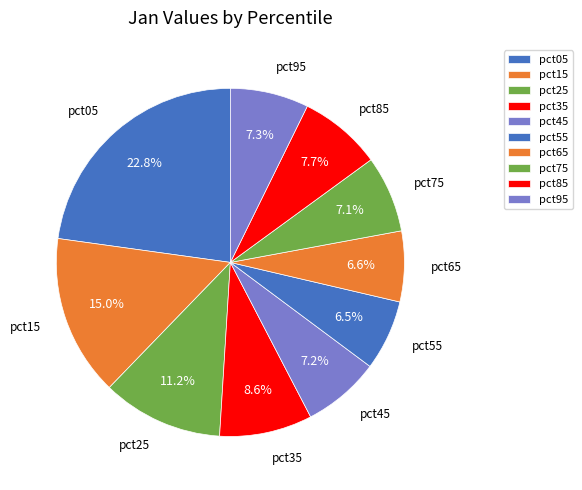

What percentage is the pct65 slice, to the nearest percent?

7%